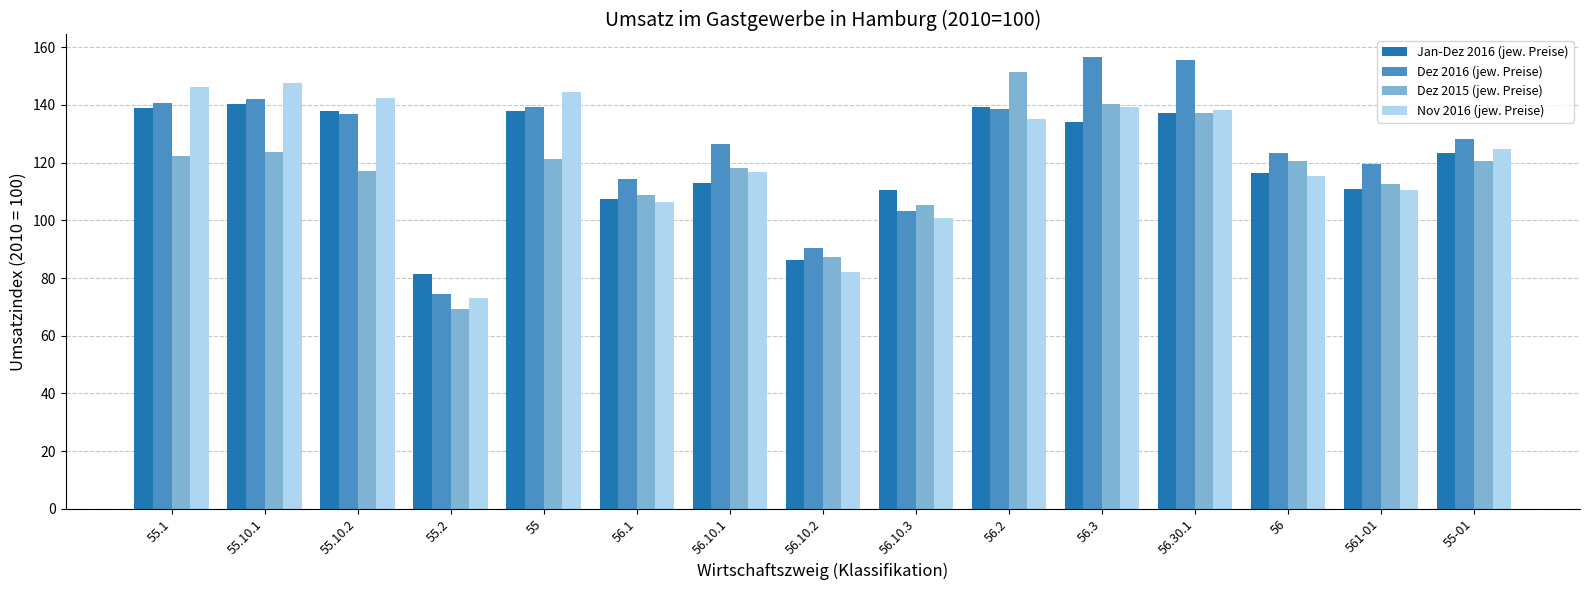

What is the sum of all Nov 2016 (jew. Preise) values?

1823.0